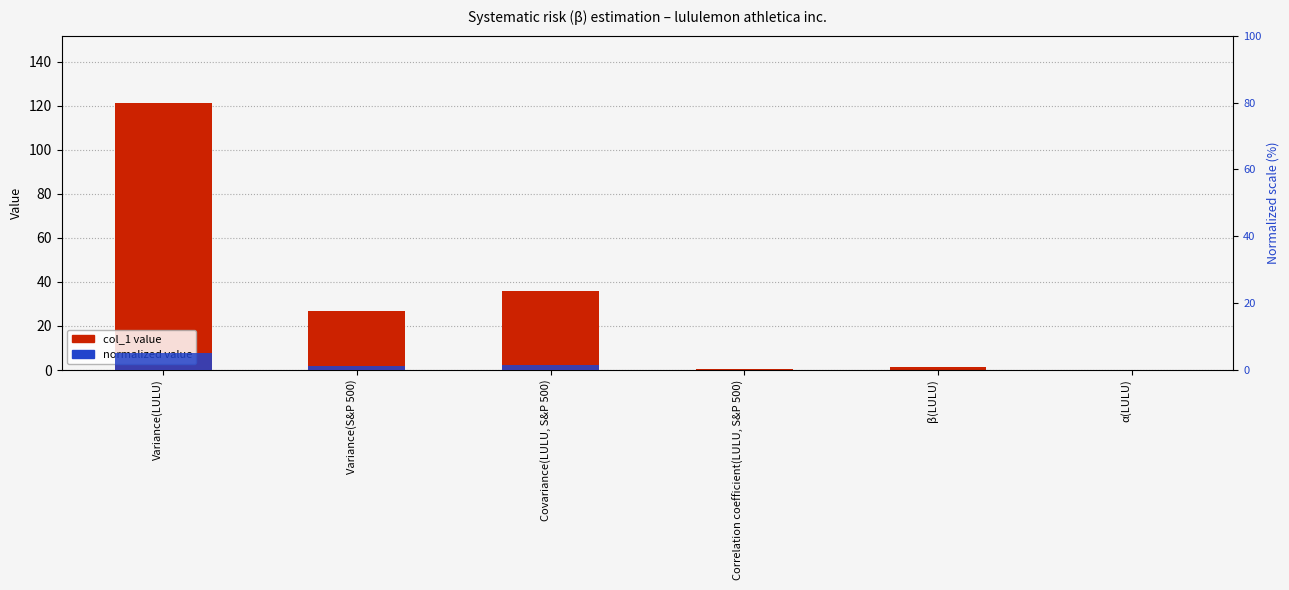

Which label corresponds to the largest value in the chart?

Variance(LULU)